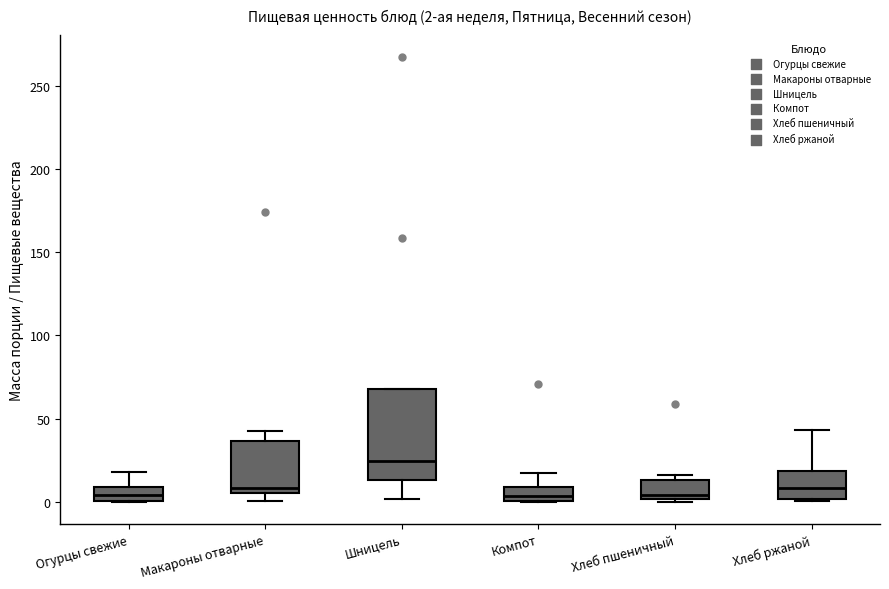

Which box is the tallest, from its lower edge to its upper edge?

Шницель